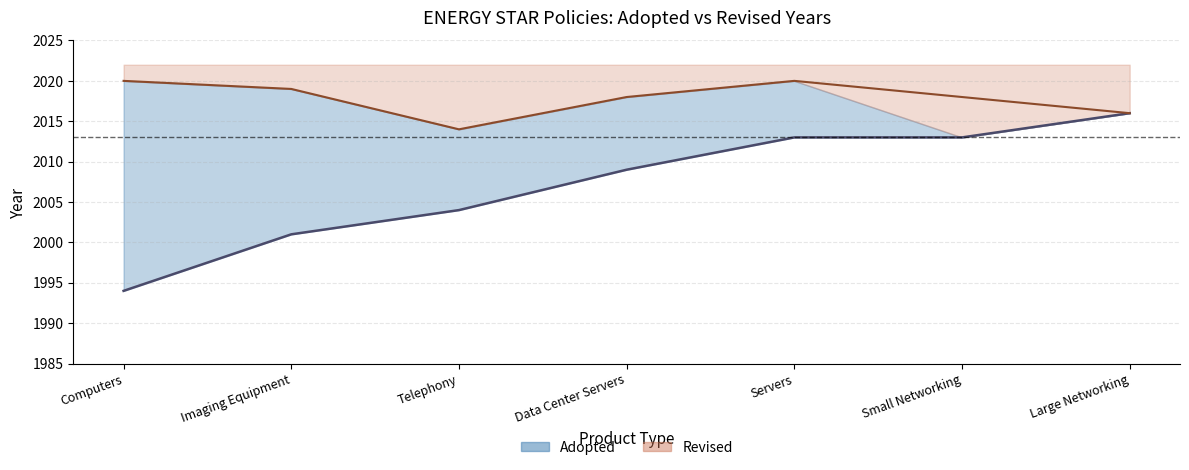

Does the chart display data point markers on the line(s)?

No